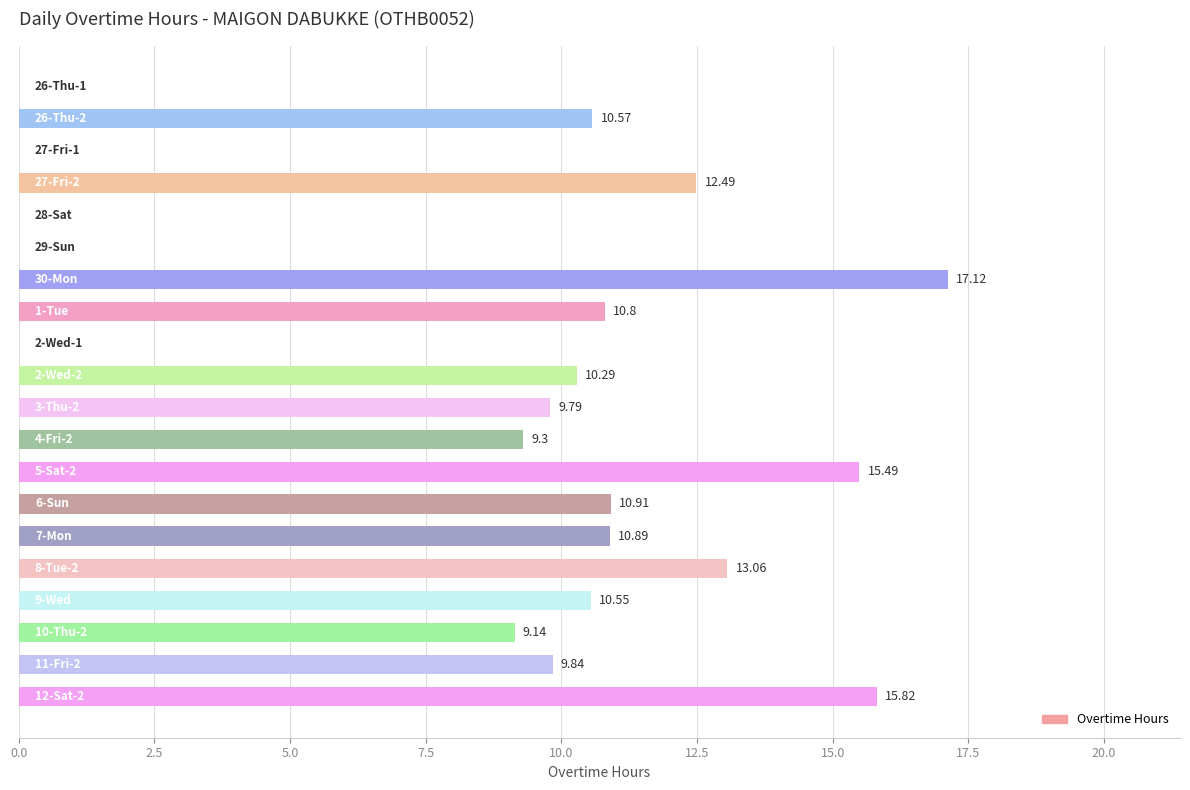

What is the sum of all values?

176.1